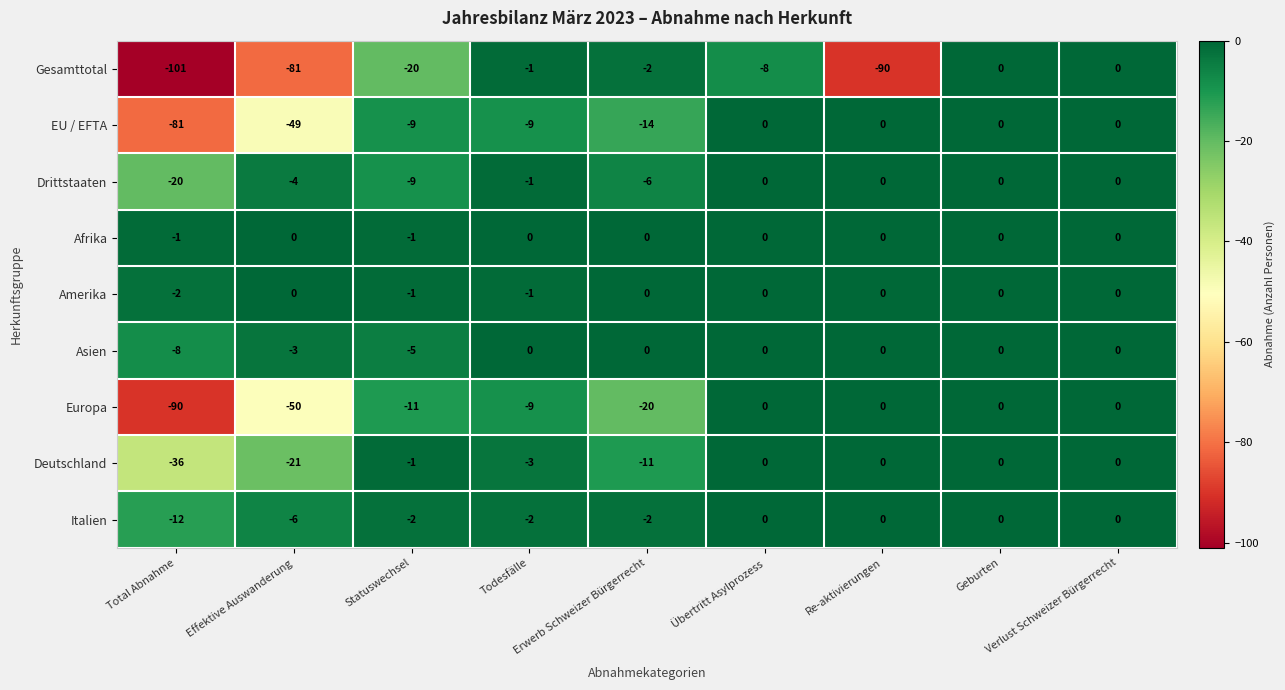

At how many categories does at least one series exceed -65?

9